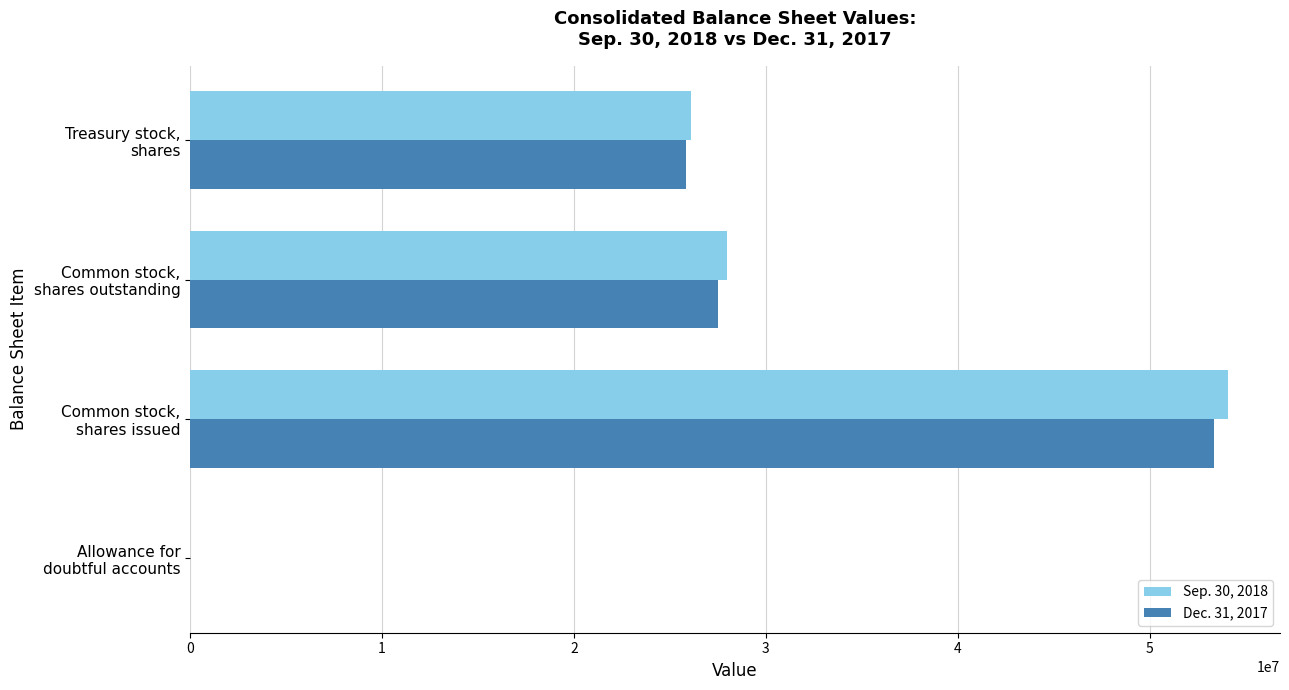

What is the maximum value shown in the chart?

54082275